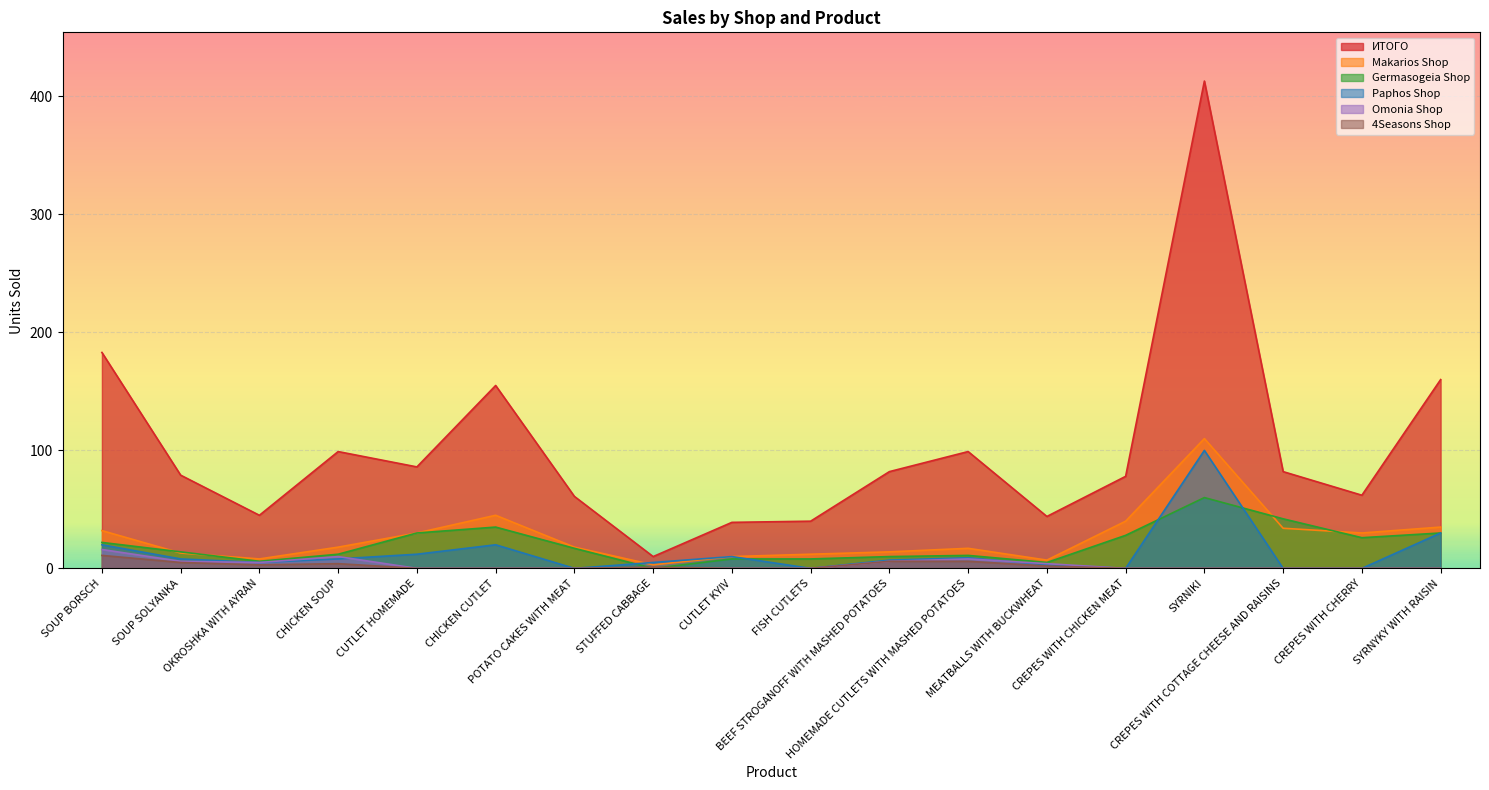

What is the label of the 12th point from the right?

POTATO CAKES WITH MEAT